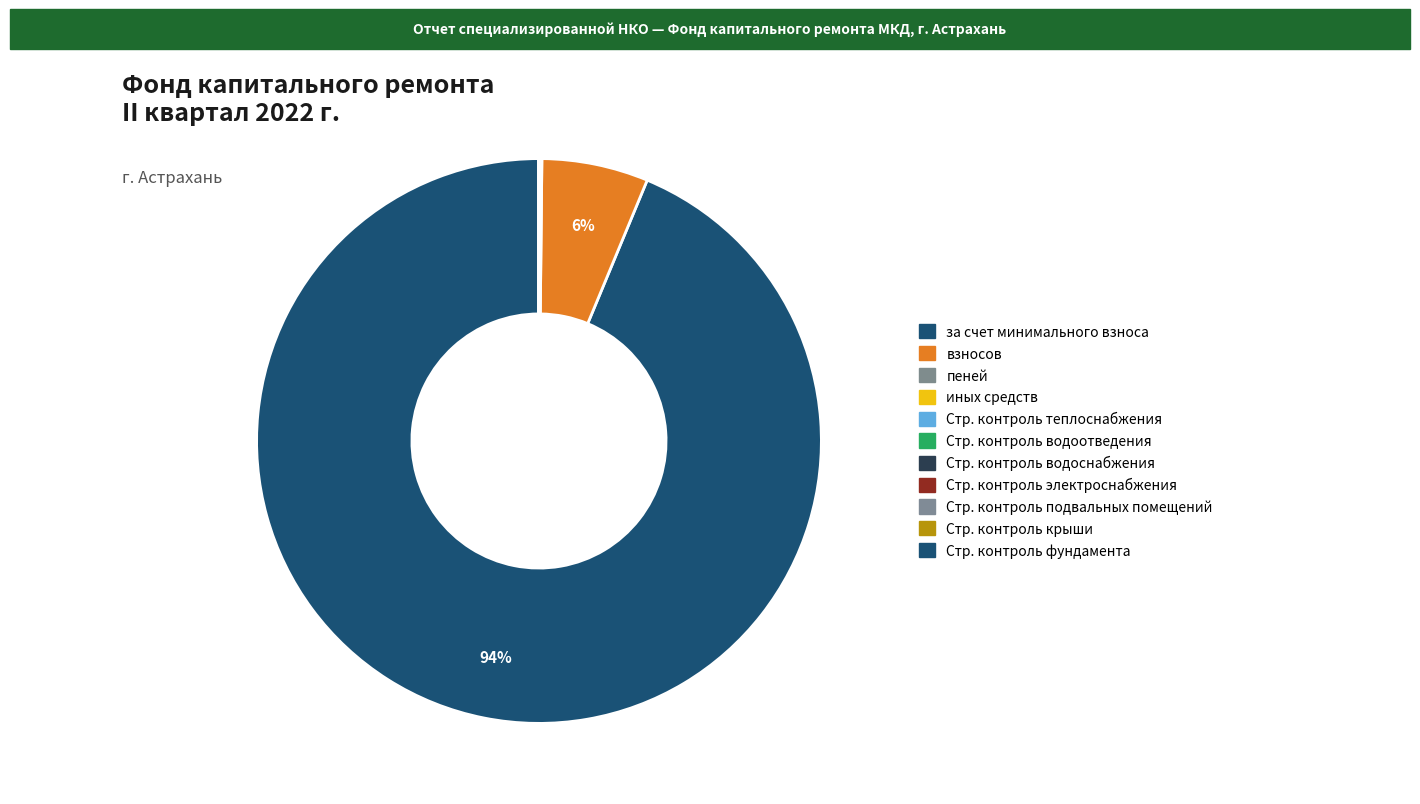

To the nearest percent, what is the difference between the largest and smallest slice percentages?

94%